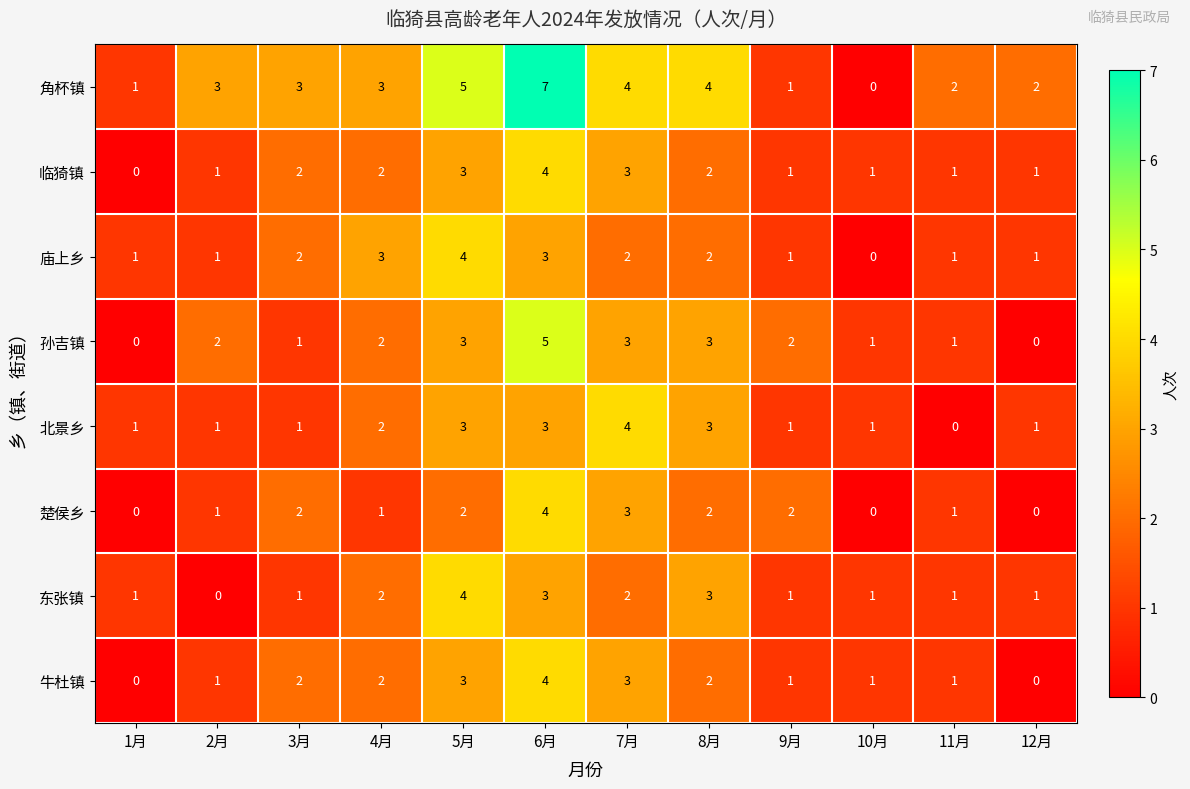

Which category has the highest value across all series?

6月